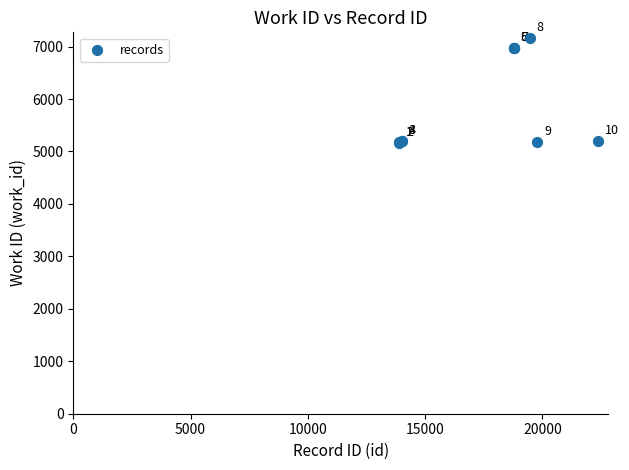

What Y value in the scatter plot is closest to 6170?

6964